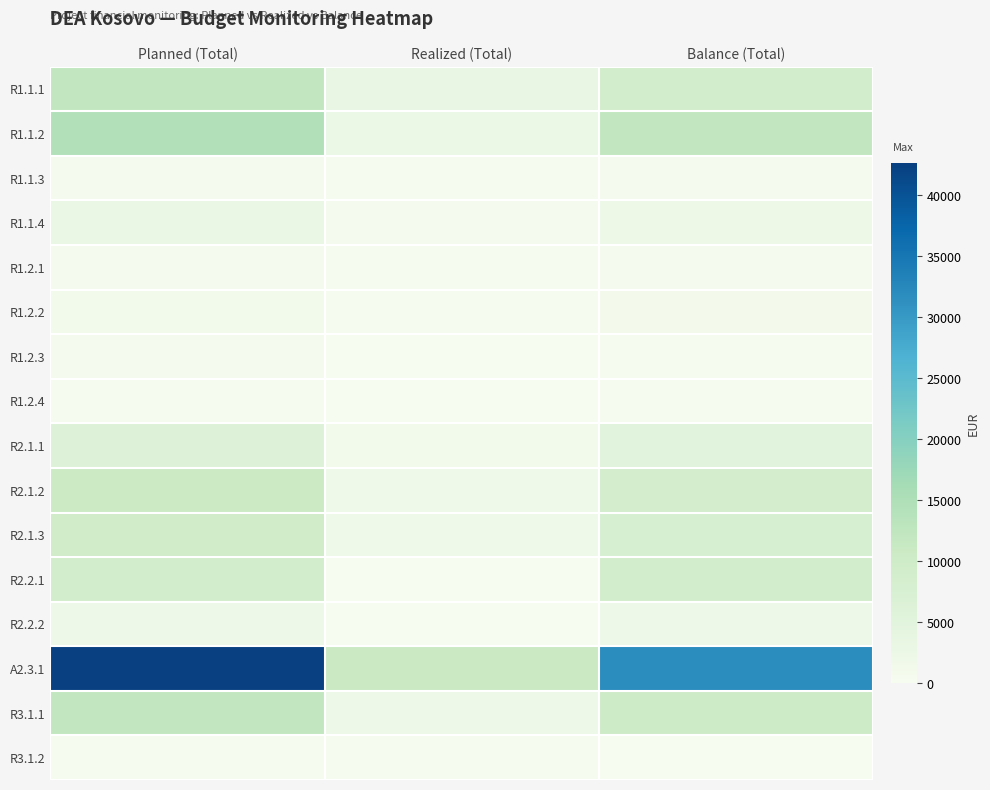

Reading right to left, what are all the values shown in this chart?

R1.1.1: Balance (Total)=9000	Realized (Total)=3000	Planned (Total)=12000
R1.1.2: Balance (Total)=12000	Realized (Total)=2400	Planned (Total)=14400
R1.1.3: Balance (Total)=600	Realized (Total)=200	Planned (Total)=800
R1.1.4: Balance (Total)=2320	Realized (Total)=560	Planned (Total)=2880
R1.2.1: Balance (Total)=600	Realized (Total)=200	Planned (Total)=800
R1.2.2: Balance (Total)=900	Realized (Total)=300	Planned (Total)=1200
R1.2.3: Balance (Total)=450	Realized (Total)=150	Planned (Total)=600
R1.2.4: Balance (Total)=300	Realized (Total)=100	Planned (Total)=400
R2.1.1: Balance (Total)=5000	Realized (Total)=1000	Planned (Total)=6000
R2.1.2: Balance (Total)=8800	Realized (Total)=1760	Planned (Total)=10560
R2.1.3: Balance (Total)=7863	Realized (Total)=1737	Planned (Total)=9600
R2.2.1: Balance (Total)=9000	Realized (Total)=0	Planned (Total)=9000
R2.2.2: Balance (Total)=2160	Realized (Total)=0	Planned (Total)=2160
A2.3.1: Balance (Total)=31800	Realized (Total)=10800	Planned (Total)=42600
R3.1.1: Balance (Total)=10000	Realized (Total)=2000	Planned (Total)=12000
R3.1.2: Balance (Total)=0	Realized (Total)=180	Planned (Total)=180